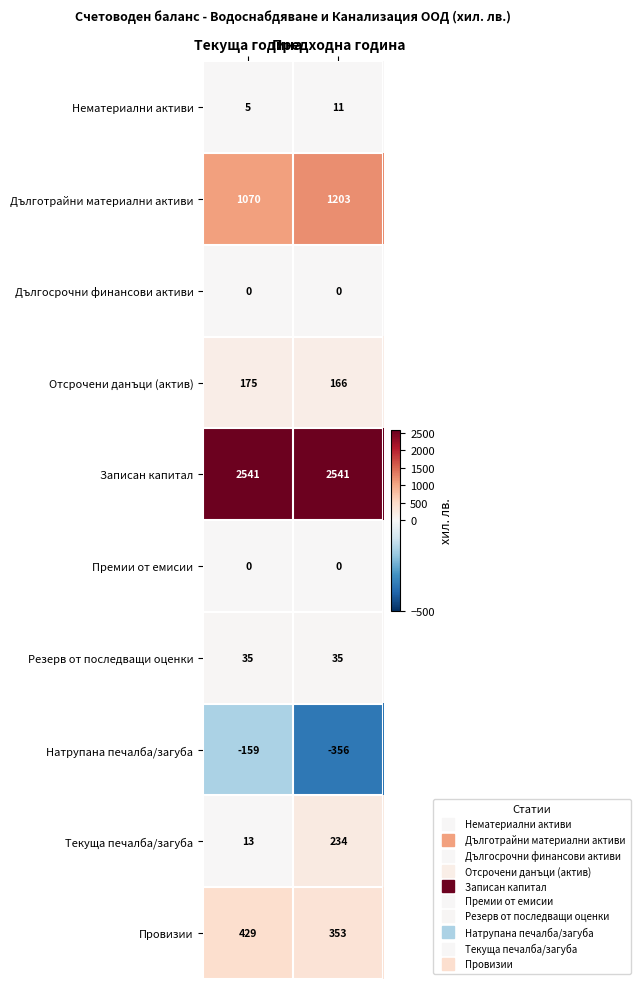

Which series has the largest range (max minus min)?

Текуща печалба/загуба